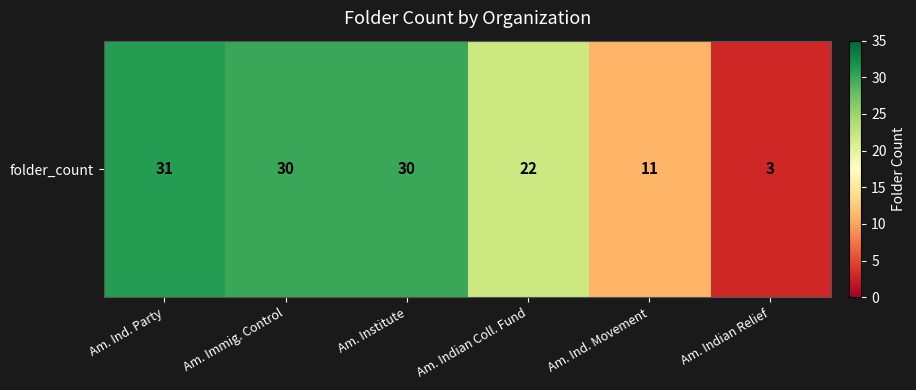

What is the difference between the maximum and minimum values?

28